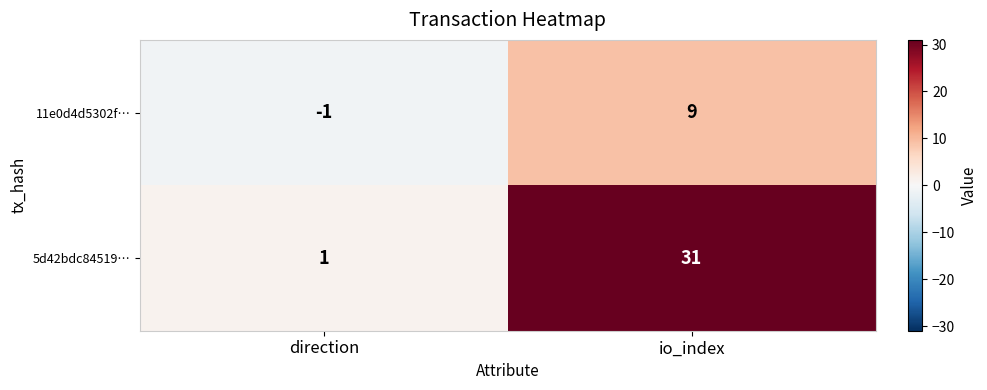

At how many categories does at least one series exceed 18?

1